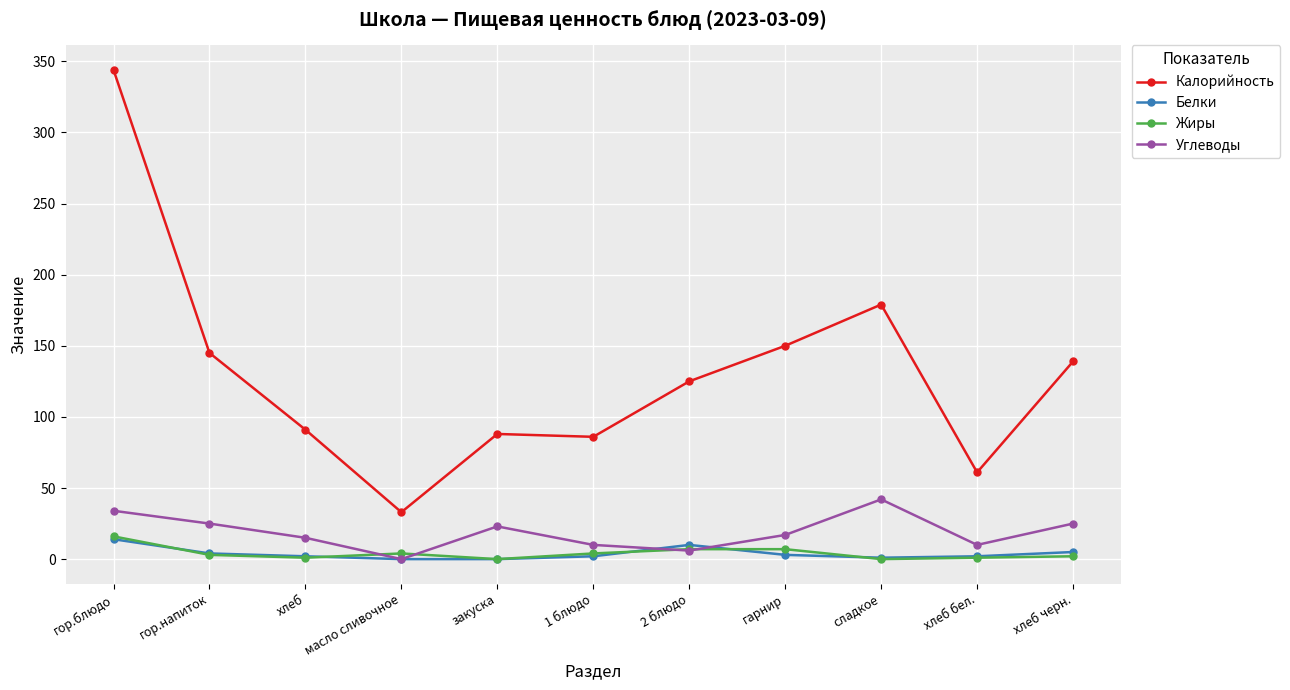

What is the sum of all Углеводы values?

207